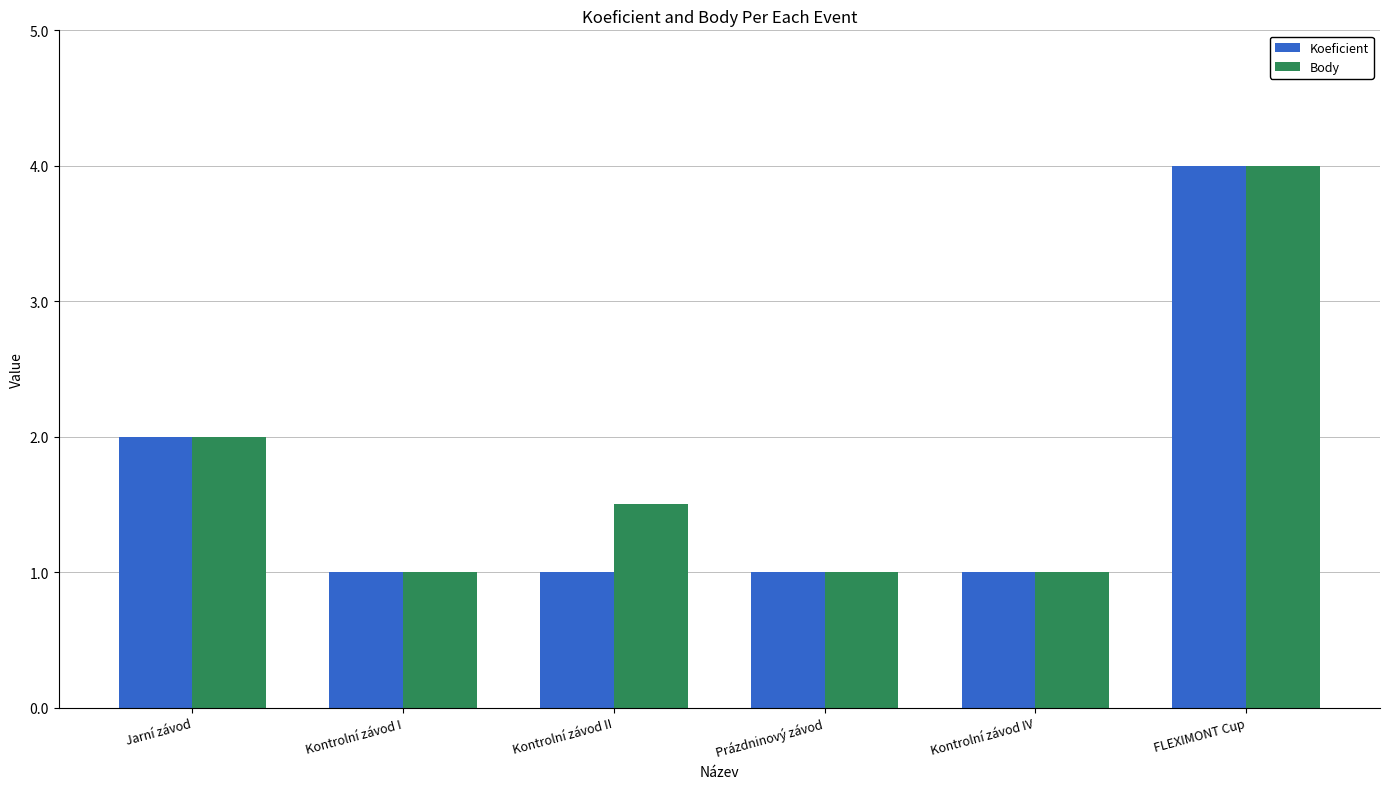

Reading left to right, what are all the values shown in this chart?

Koeficient: 2.0	1.0	1.0	1.0	1.0	4.0
Body: 2.0	1.0	1.5	1.0	1.0	4.0